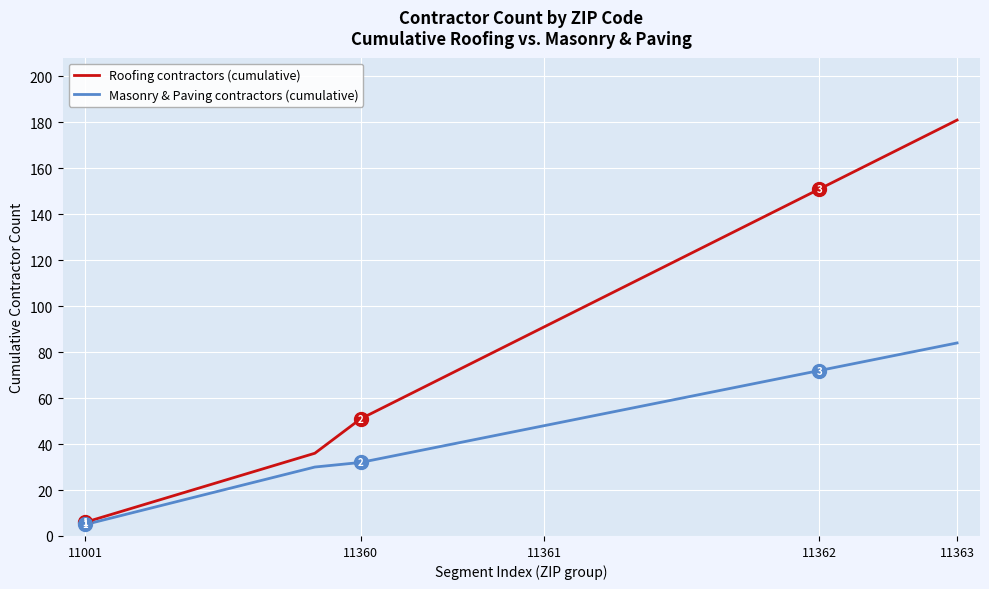

Which series has the largest range (max minus min)?

Roofing contractors (cumulative)